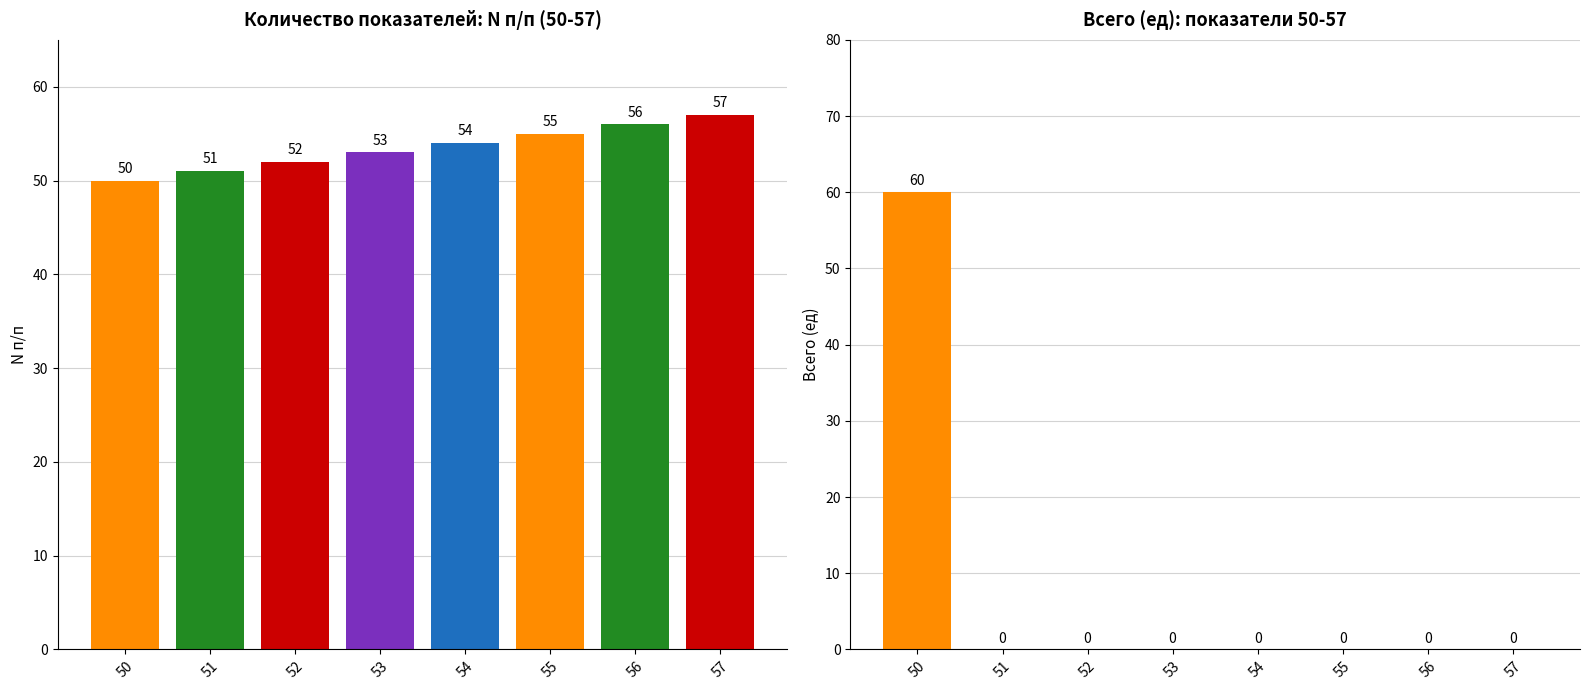

What is the sum of the N п/п values at 52 and 56?

108